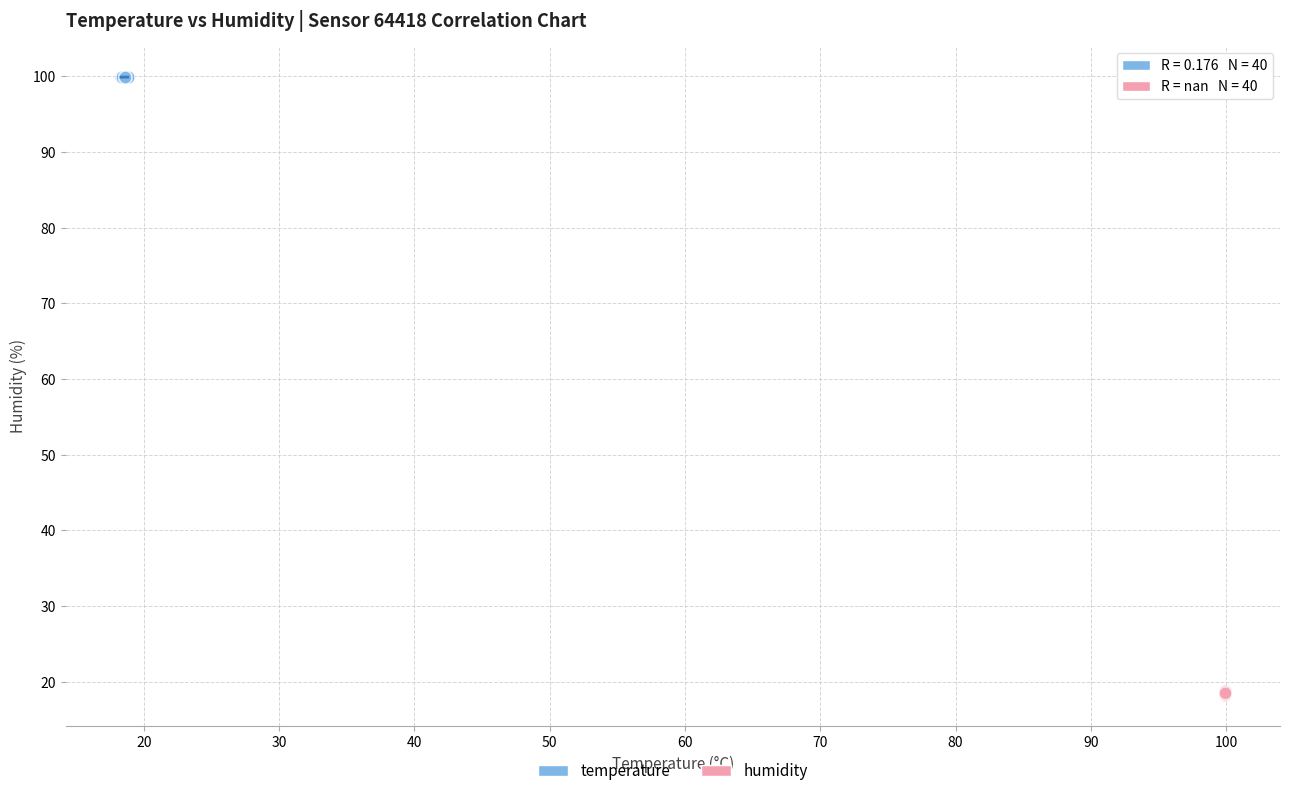

Which series contains the highest Y value?

temperature